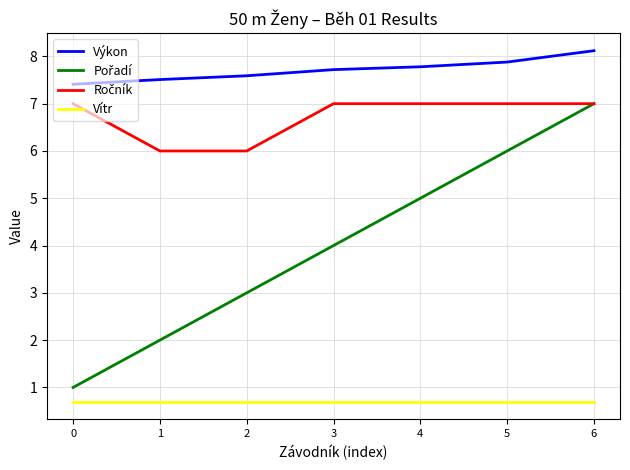

Which label corresponds to the largest value in the chart?

6